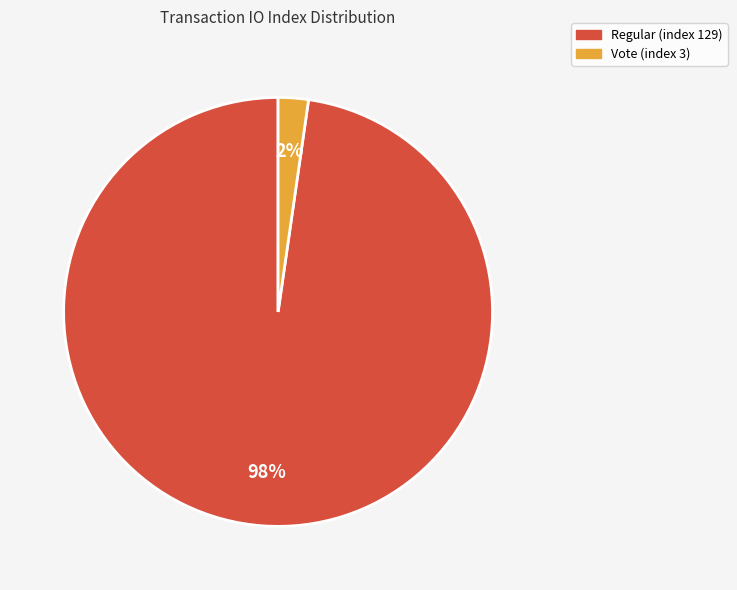

True or false: Vote (index 3) accounts for 2% of the total.

True